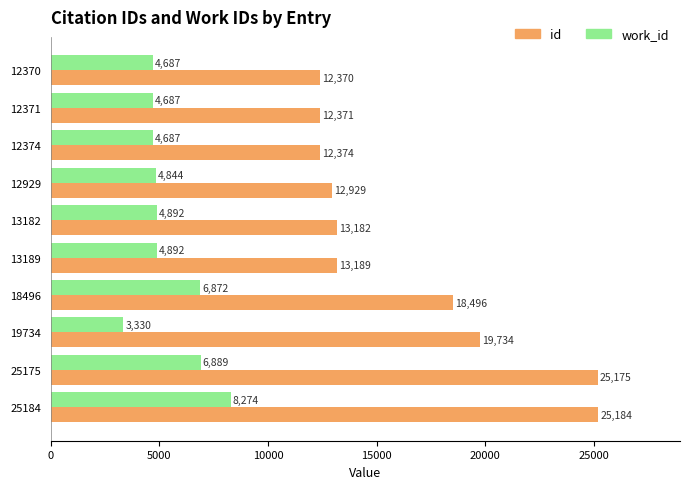

Count the number of data series in this chart.

2